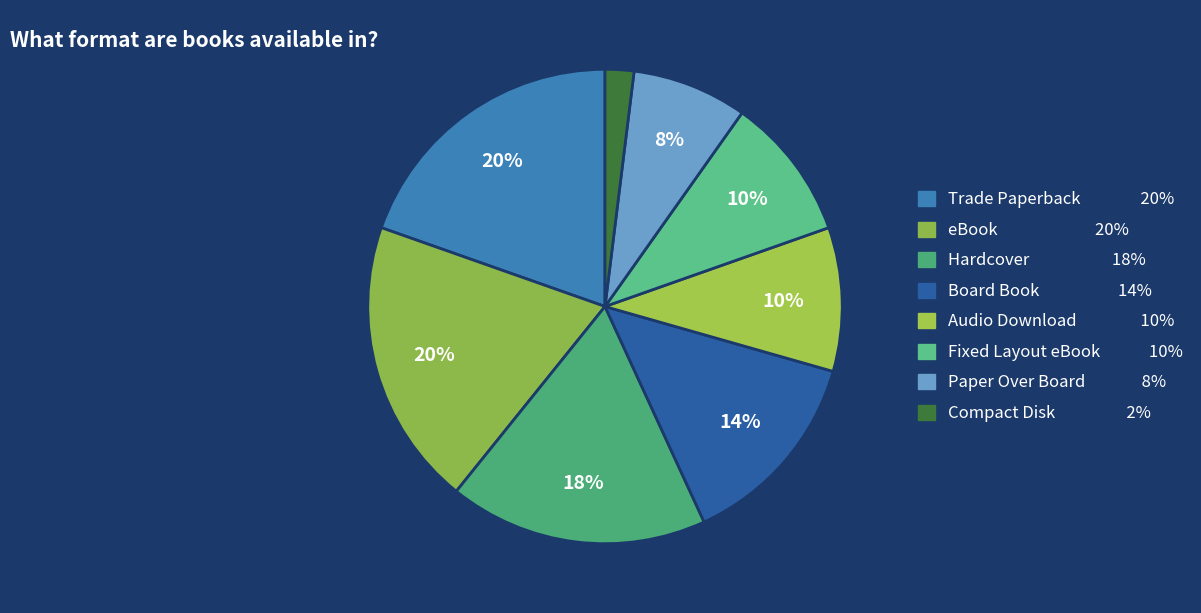

To the nearest percent, what is the difference between the largest and smallest slice percentages?

18%